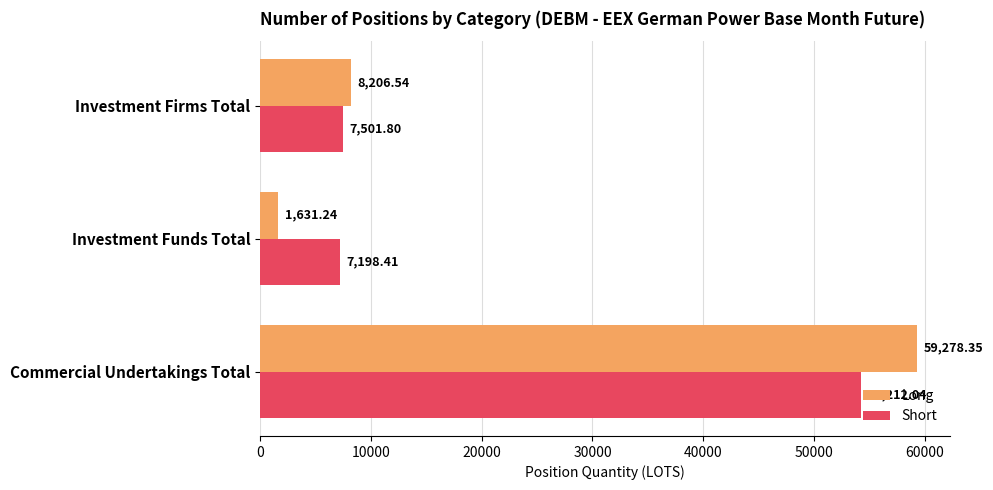

How many values in the Short series are below 7501?

1